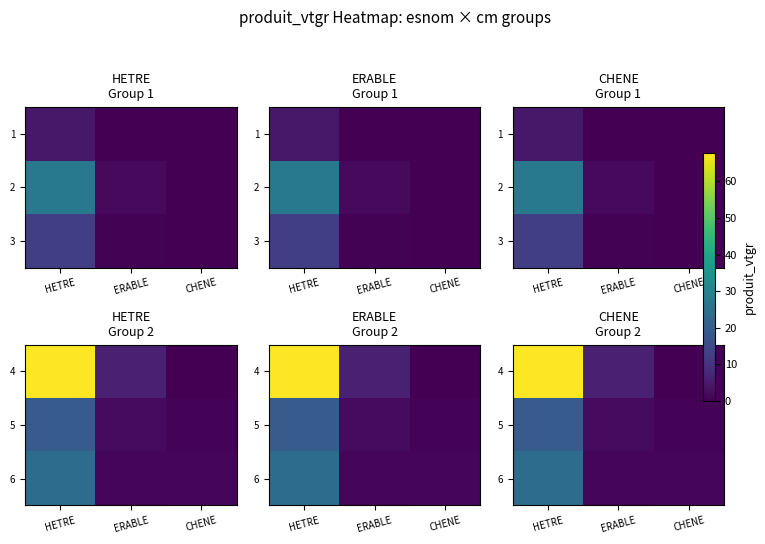

At which label does 4 reach its peak?

HETRE